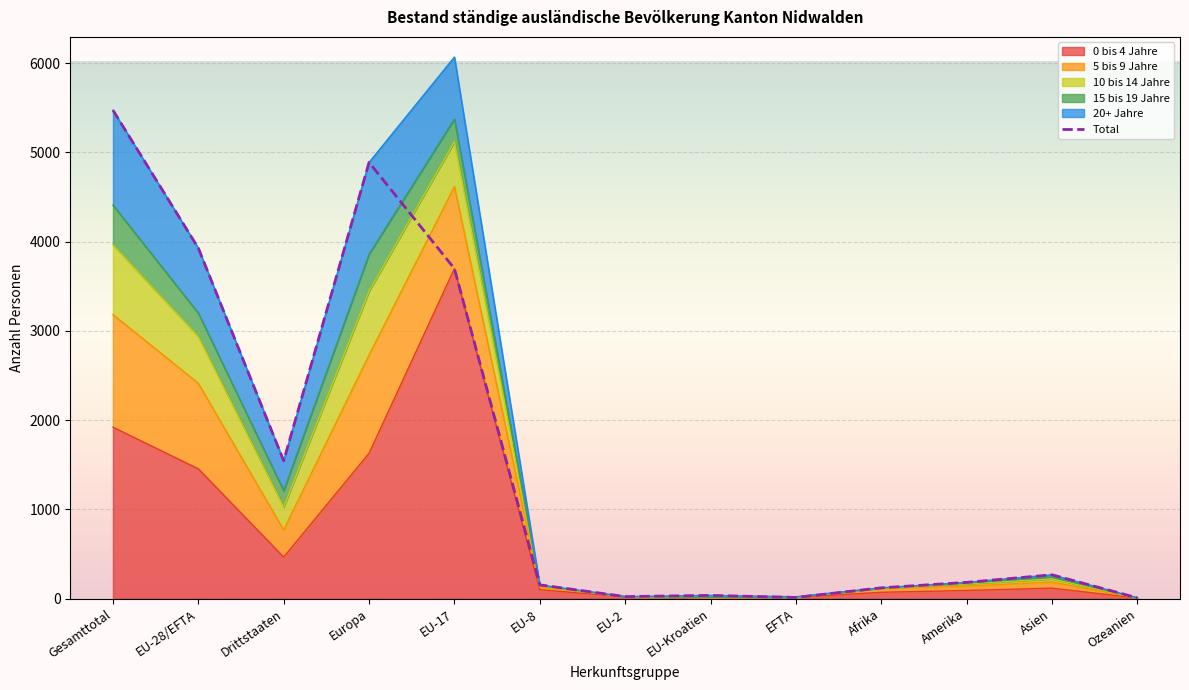

Rank the categories by value from lowest to highest.

Ozeanien, EFTA, EU-2, EU-Kroatien, Afrika, EU-8, Amerika, Asien, Drittstaaten, EU-17, EU-28/EFTA, Europa, Gesamttotal